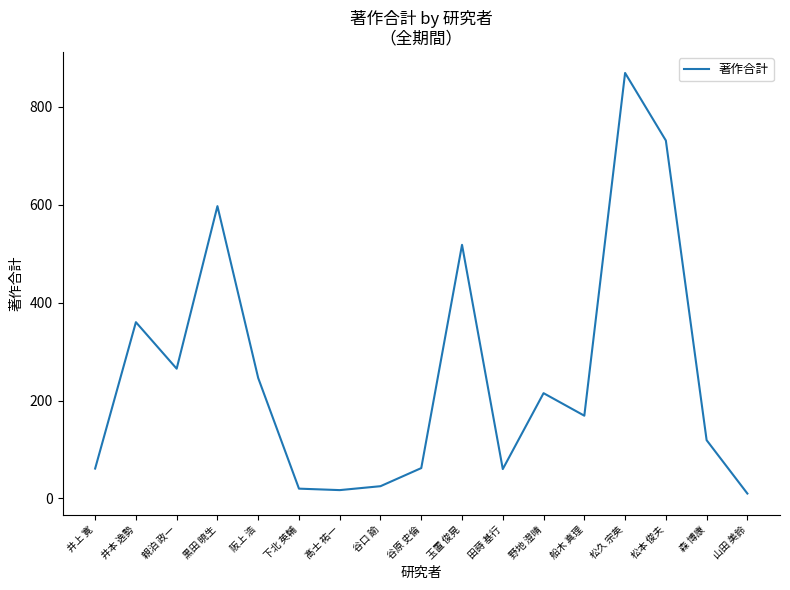

What is the change in value from 野地 澄晴 to 船木 真理?

-46